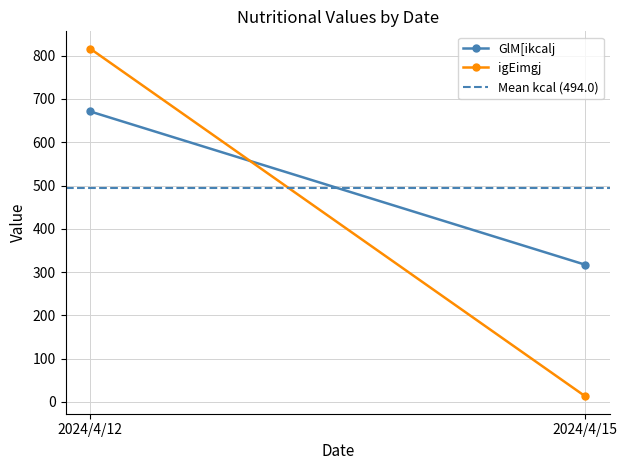

What is the value of the GlM[ikcalj point at the 1st from the left?

671